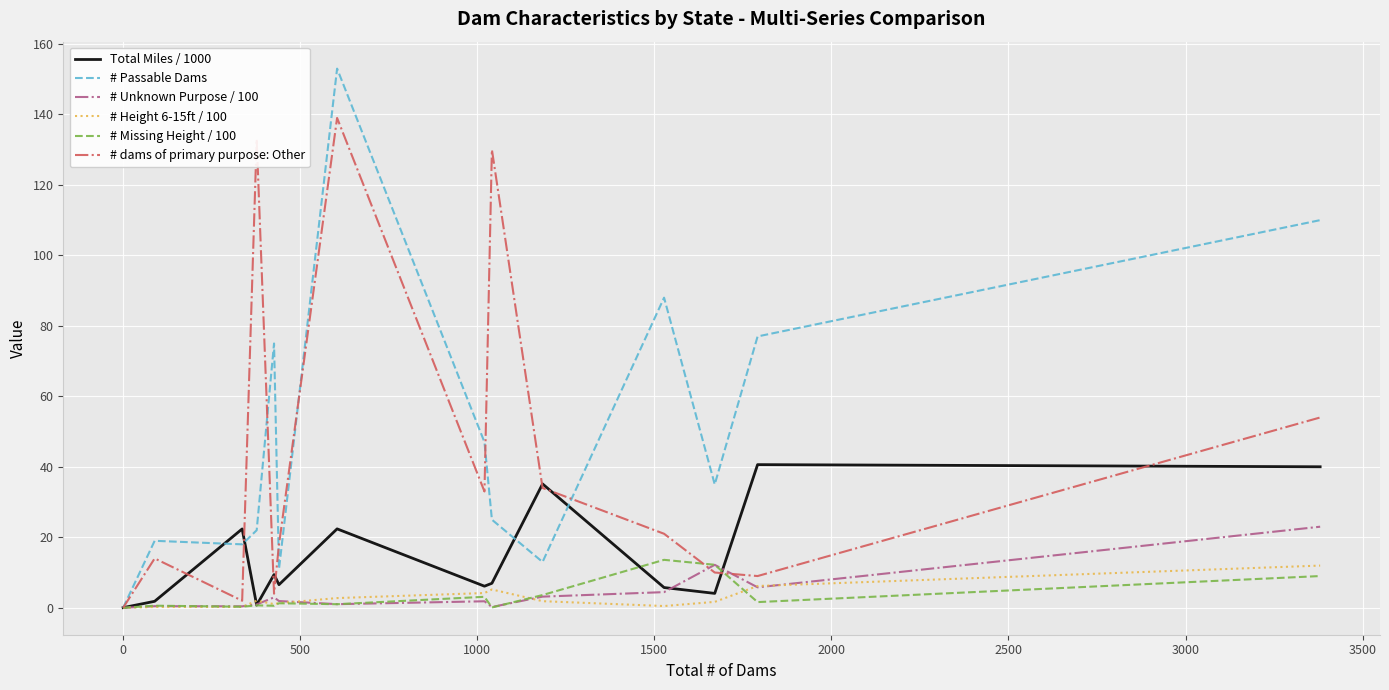

Which series has the widest spread of values?

# Passable Dams